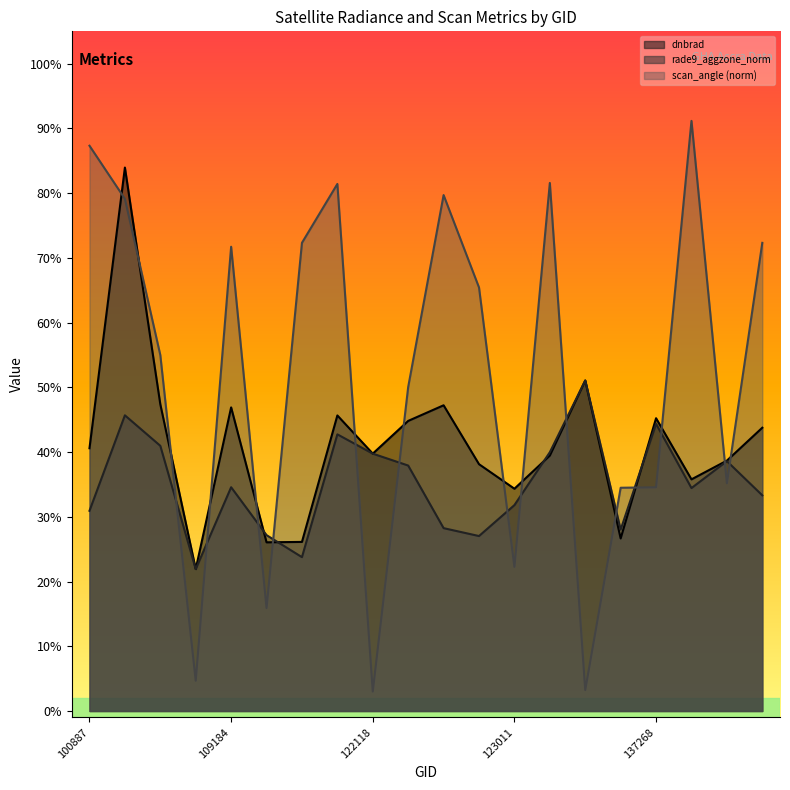

List the series in order of their peak value, lowest first.

rade9_aggzone_norm, dnbrad, scan_angle (norm)